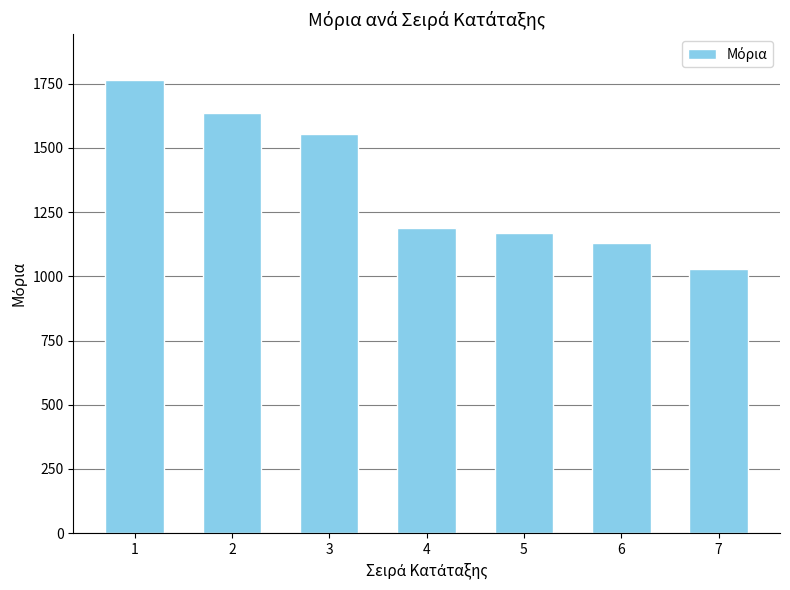

The chart shows a value of 1186.3 at 4. True or false?

True